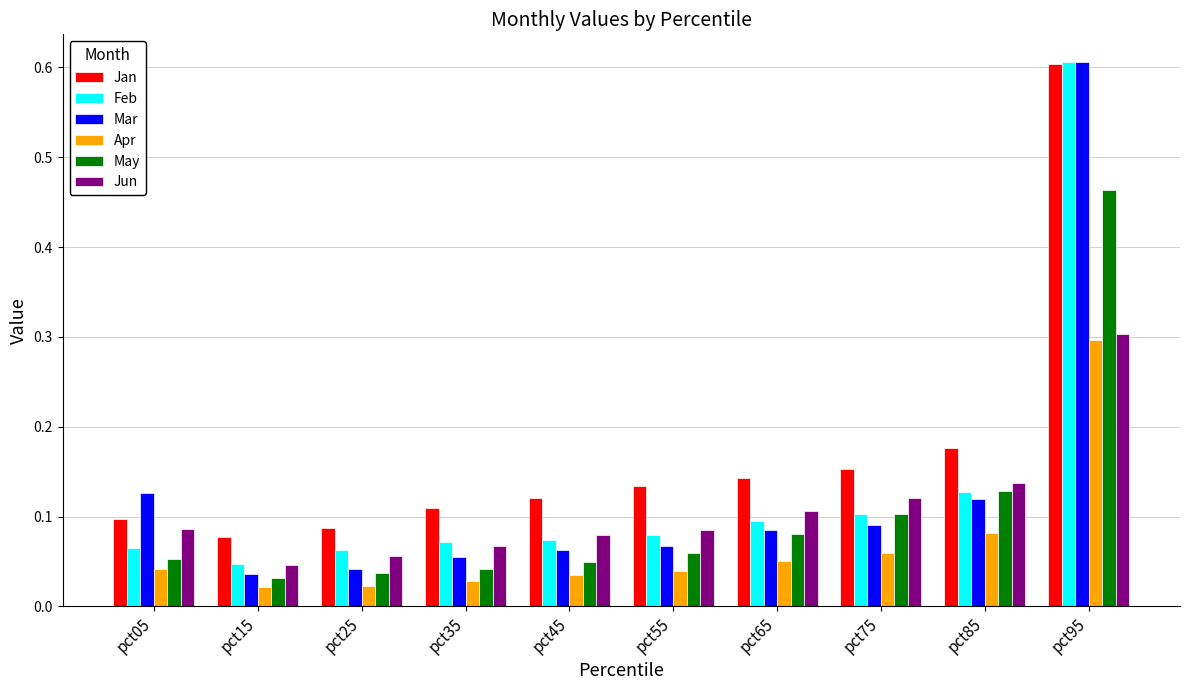

What is the total value across all series at pct95?

2.9